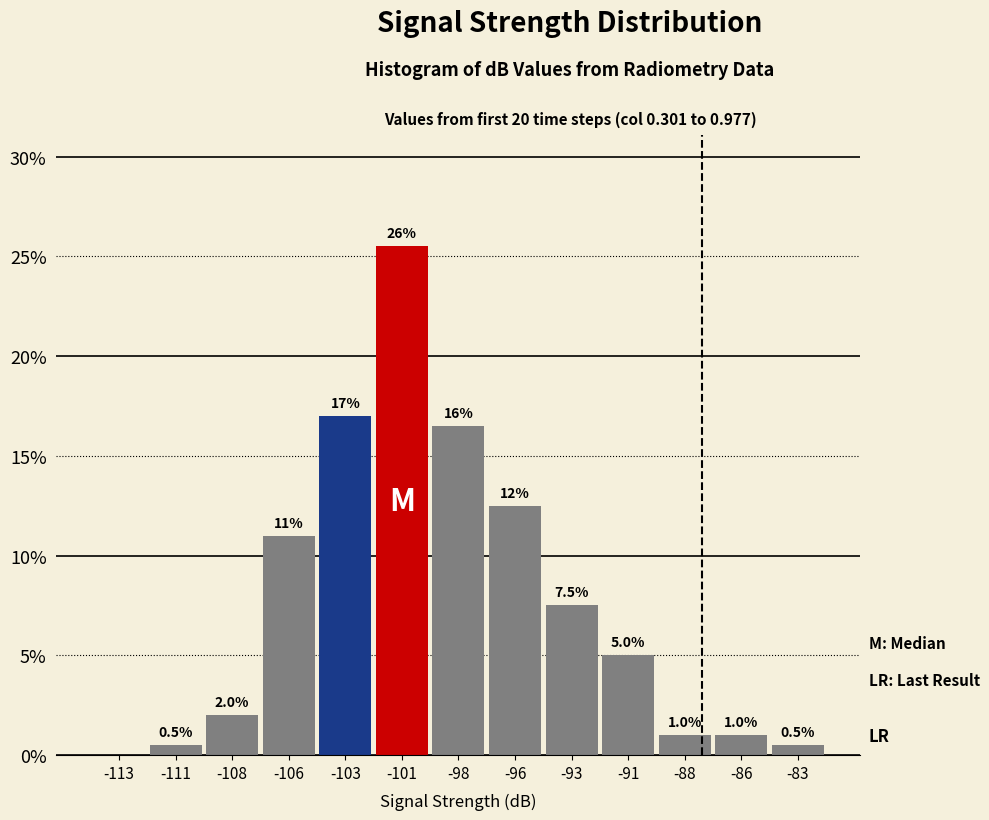

Reading left to right, extract all data points from this chart.

-113=0.0	-111=0.5	-108=2.0	-106=11.0	-103=17.0	-101=25.5	-98=16.5	-96=12.5	-93=7.5	-91=5.0	-88=1.0	-86=1.0	-83=0.5